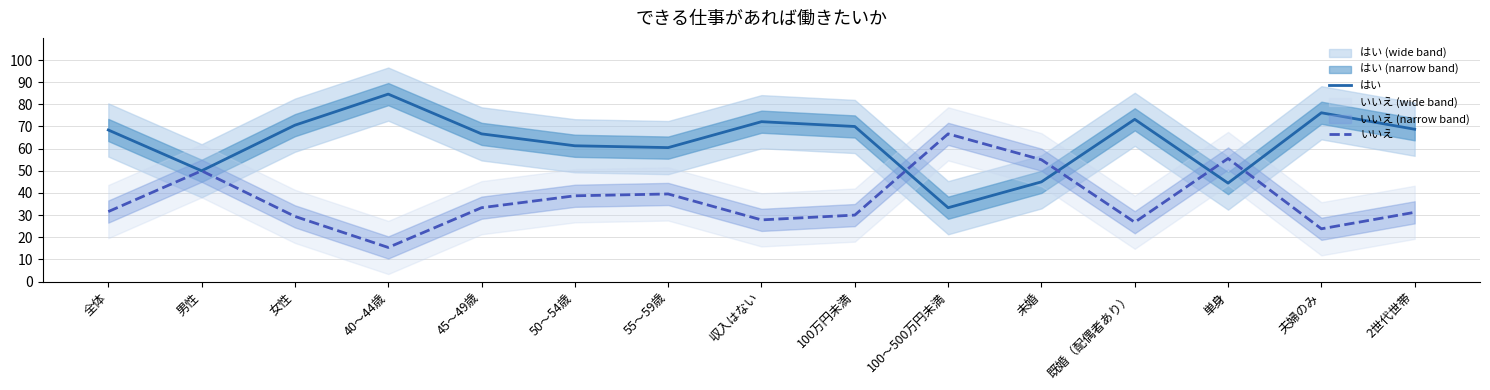

What is the approximate value of いいえ at 2世代世帯?

31.2